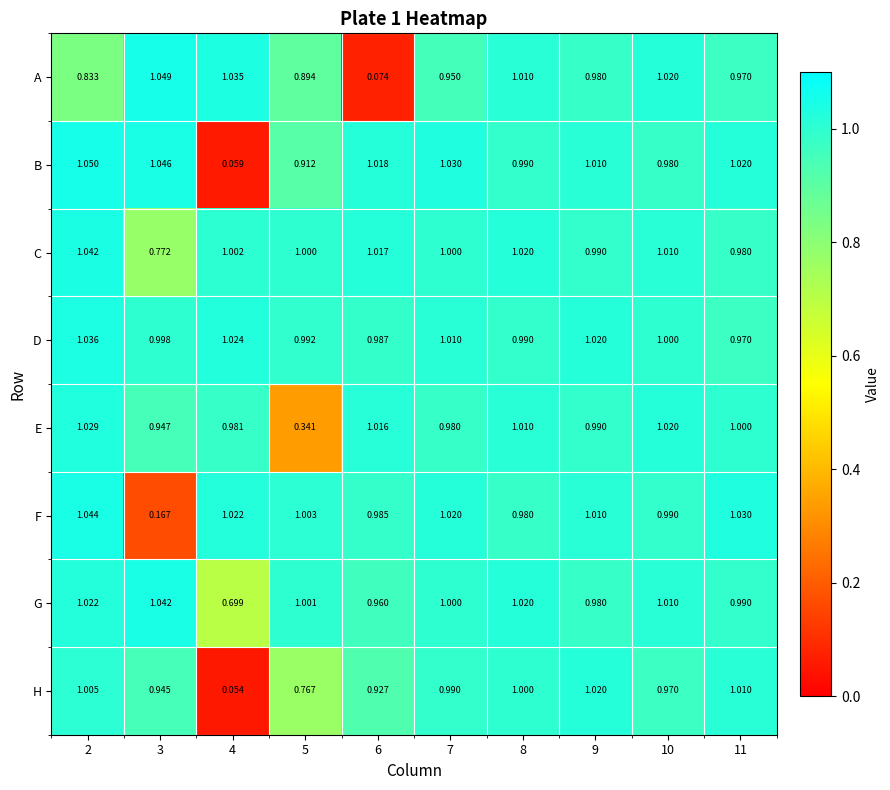

At 5, list the series in order from smallest to largest.

E, H, A, B, D, C, G, F